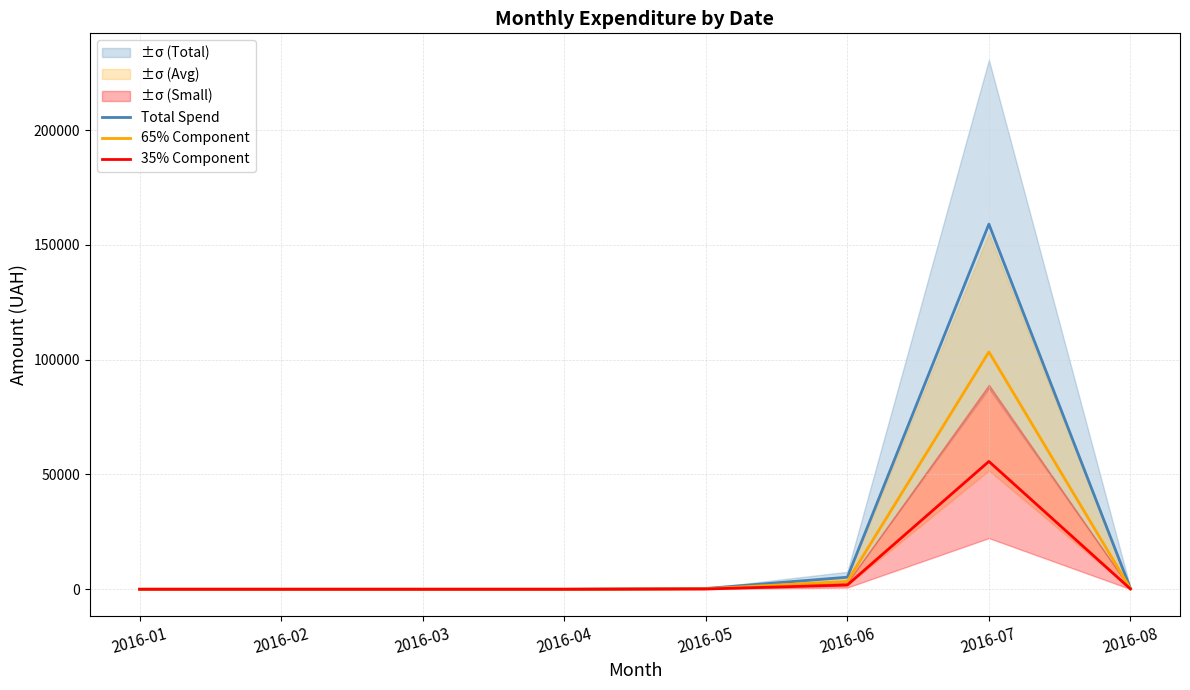

How many interior local peaks does the 35% Component series have?

1